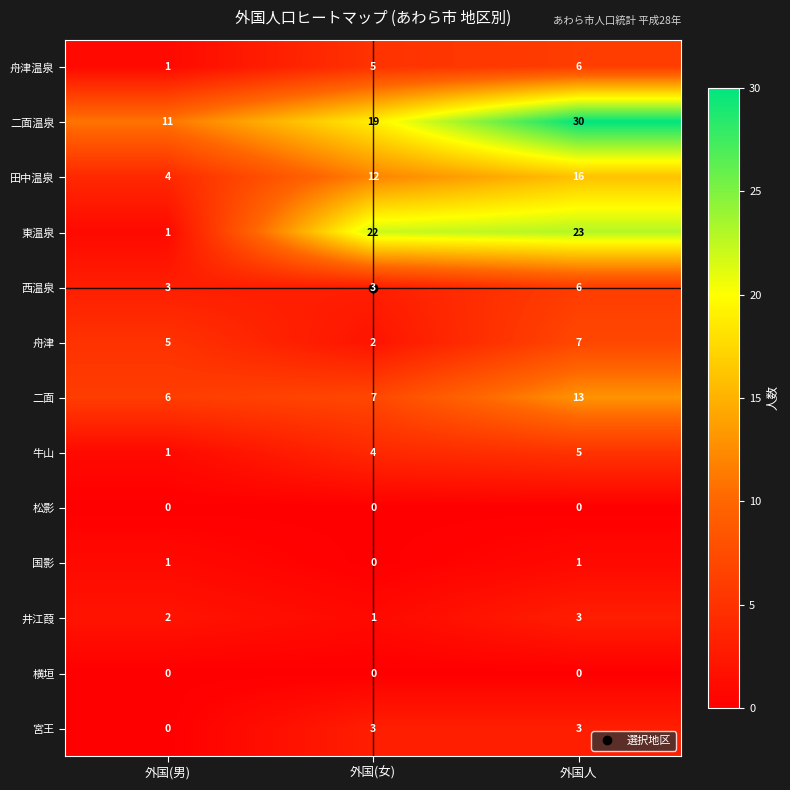

Which category has the highest value across all series?

外国人